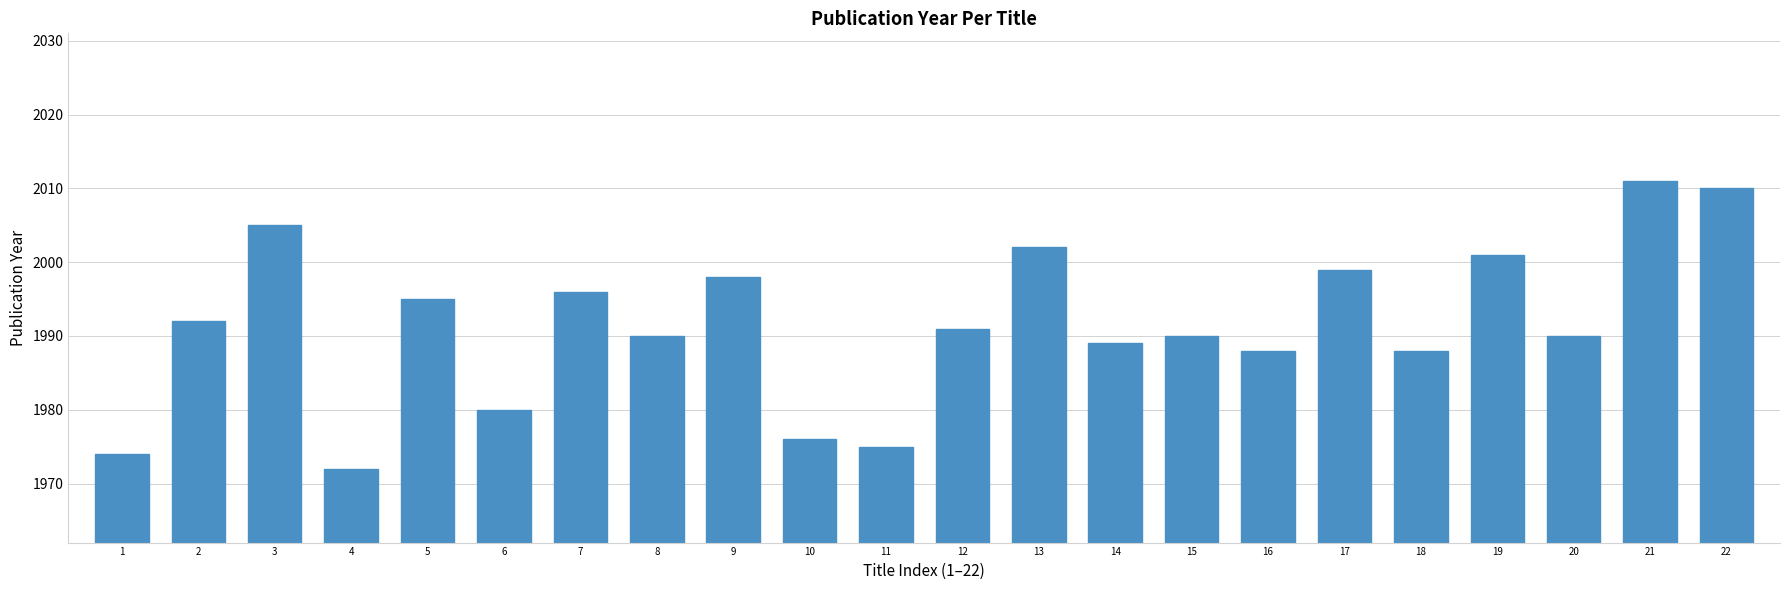

Approximately how many times larger is the value at 19 compared to 2?

1.0